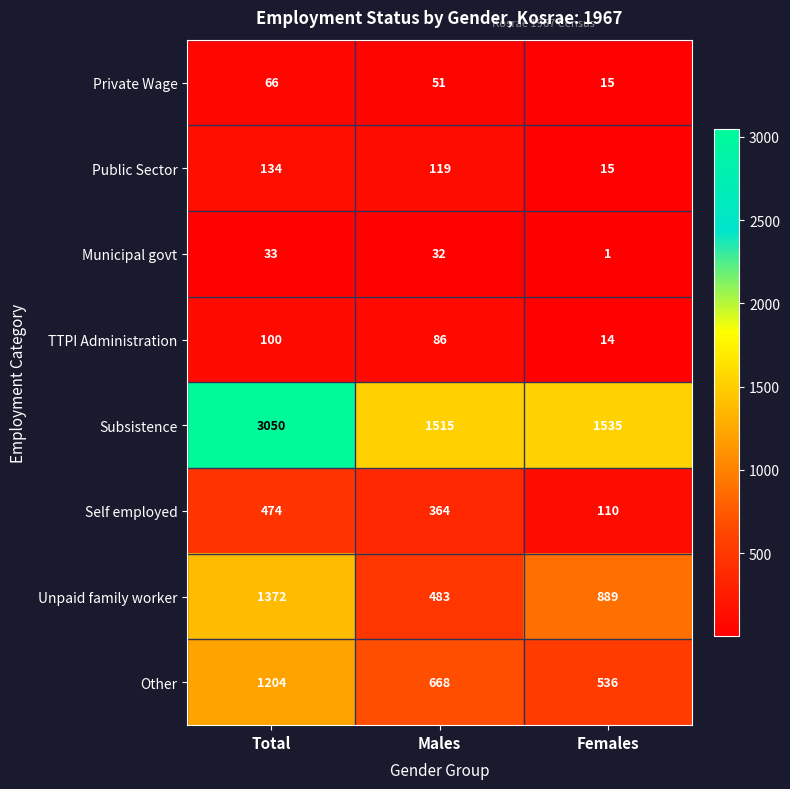

Which category has the lowest value in the Public Sector series?

Females